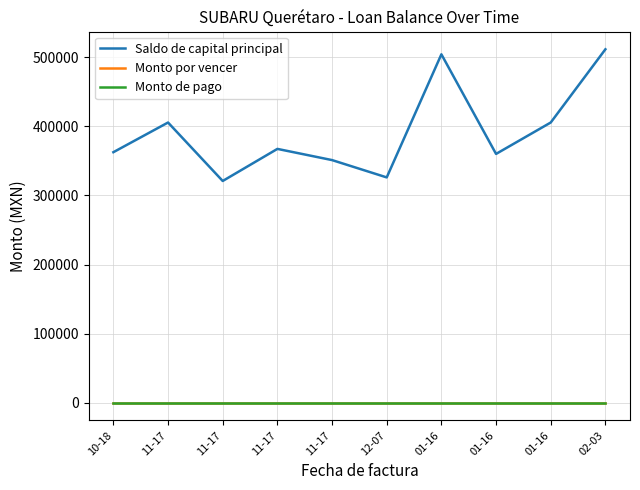

Is this an area chart (filled region under the line)?

No